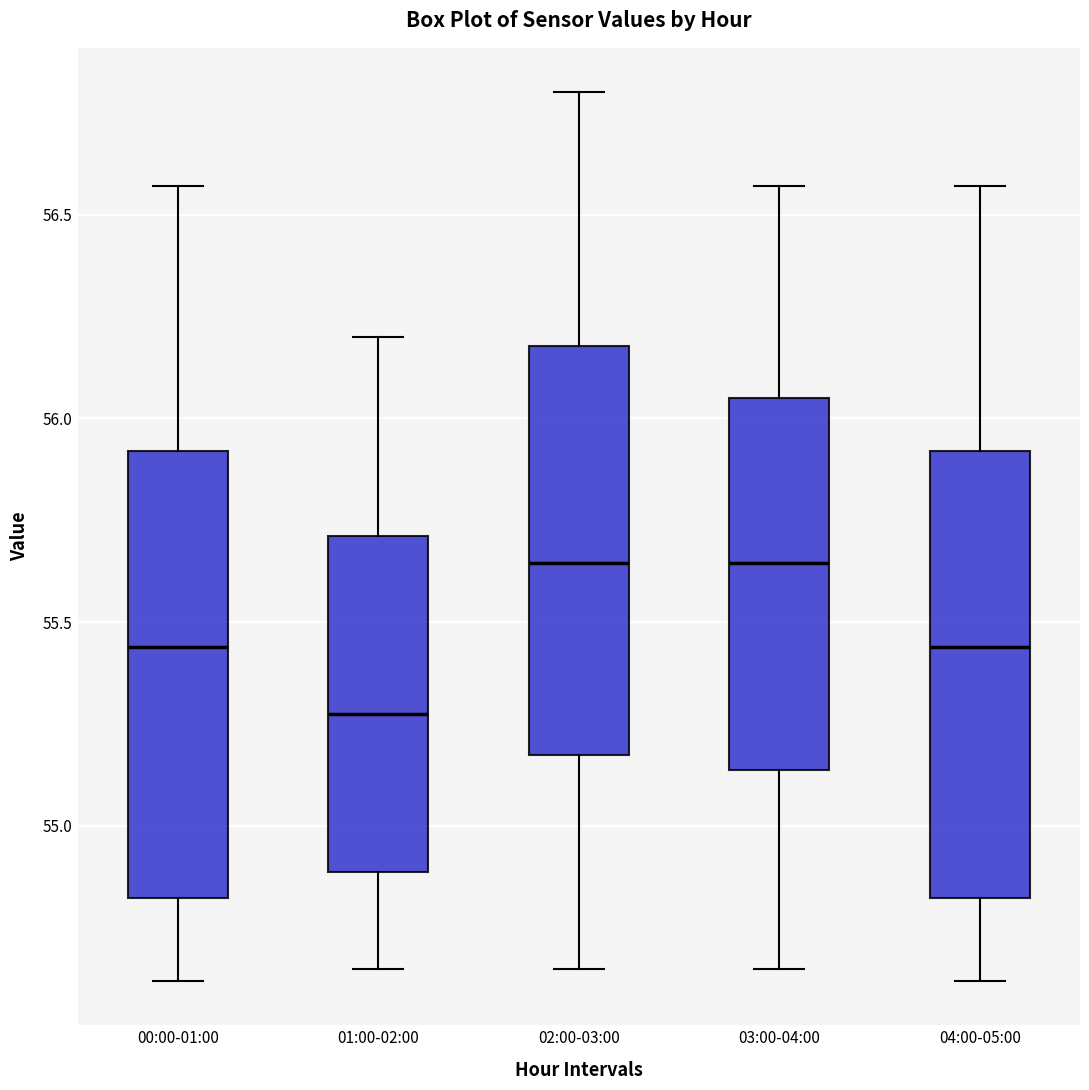

Reading left to right, read every box against the y-axis: the position of its median line, the range the box covers, and the ends of its whiskers. The values are not printed on the chart, so give them approximately, as read against the axis.

00:00-01:00: median 55.45, box 54.80 to 55.90, whiskers 54.60 to 56.55
01:00-02:00: median 55.30, box 54.90 to 55.70, whiskers 54.65 to 56.20
02:00-03:00: median 55.65, box 55.20 to 56.20, whiskers 54.65 to 56.80
03:00-04:00: median 55.65, box 55.15 to 56.05, whiskers 54.65 to 56.55
04:00-05:00: median 55.45, box 54.80 to 55.90, whiskers 54.60 to 56.55